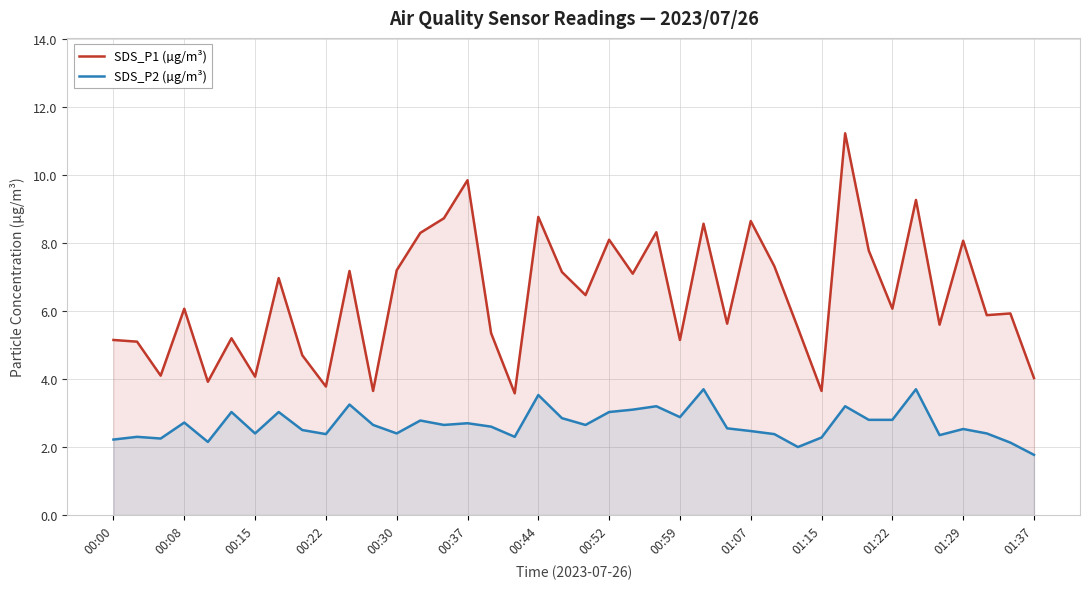

In SDS_P2 (µg/m³), how many points are higher than both neighbors (excluding endpoints)?

13